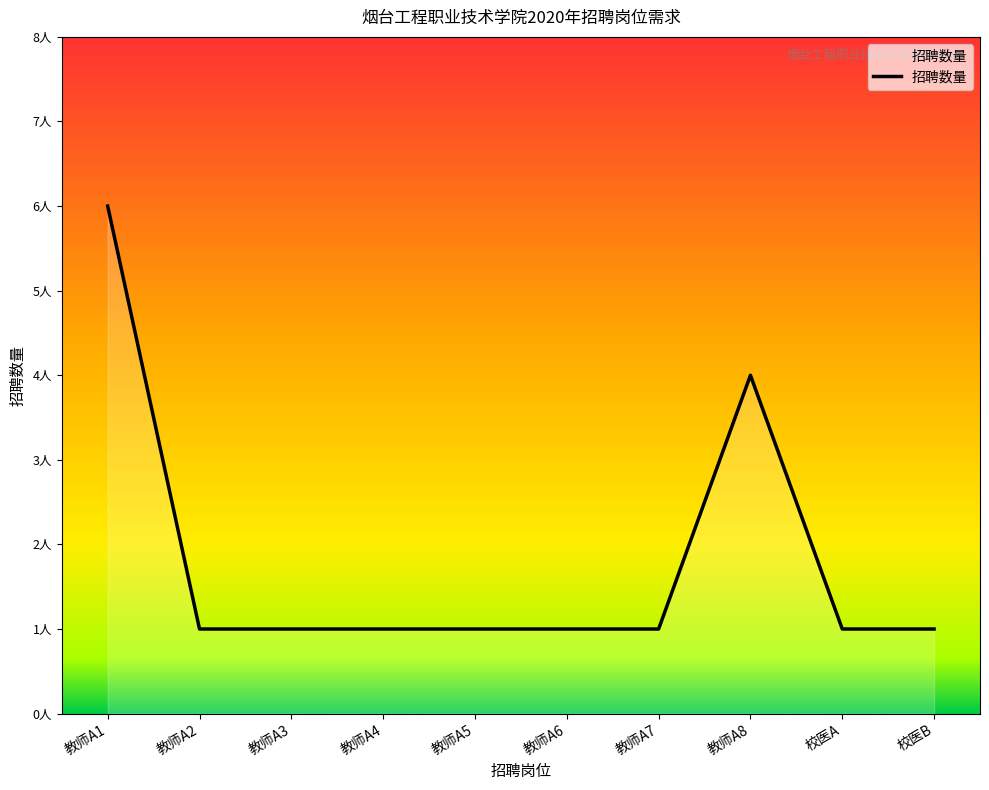

What is the sum of all values?

18